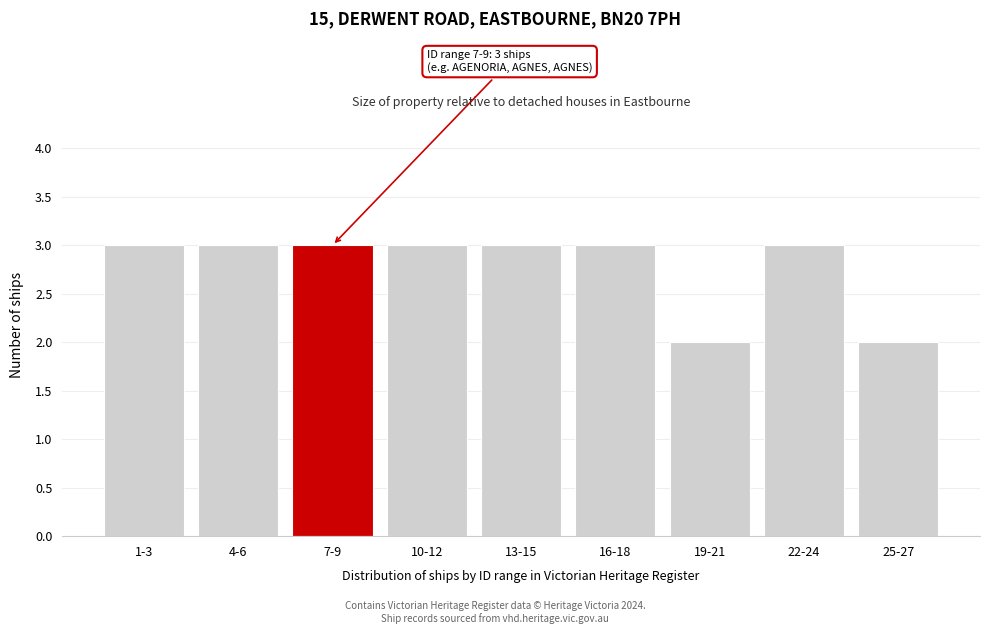

Reading left to right, list all the values displayed in this chart.

3	3	3	3	3	3	2	3	2